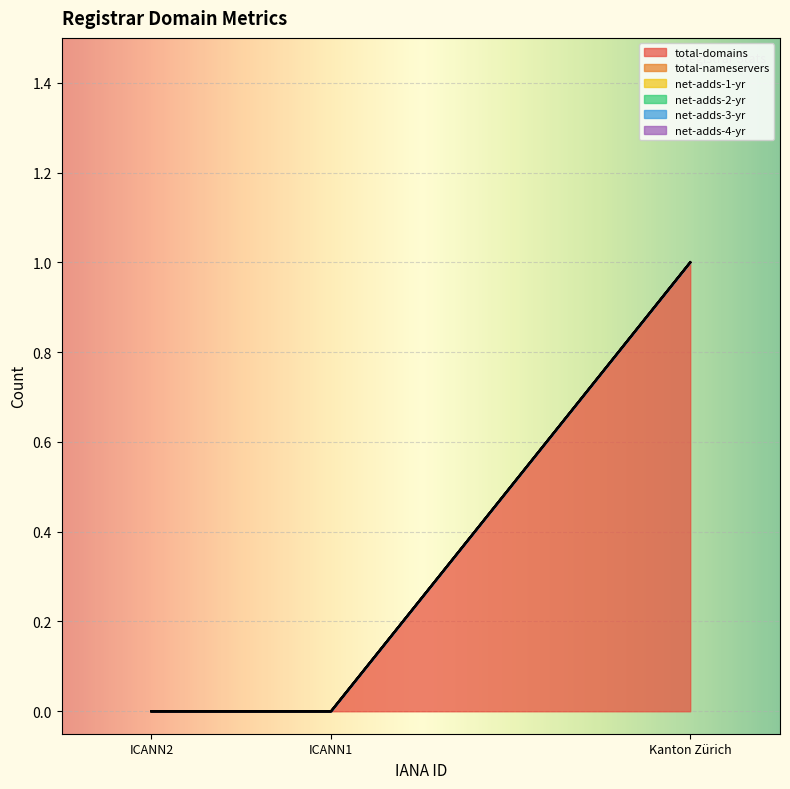

Which category has the lowest value across all series?

ICANN1